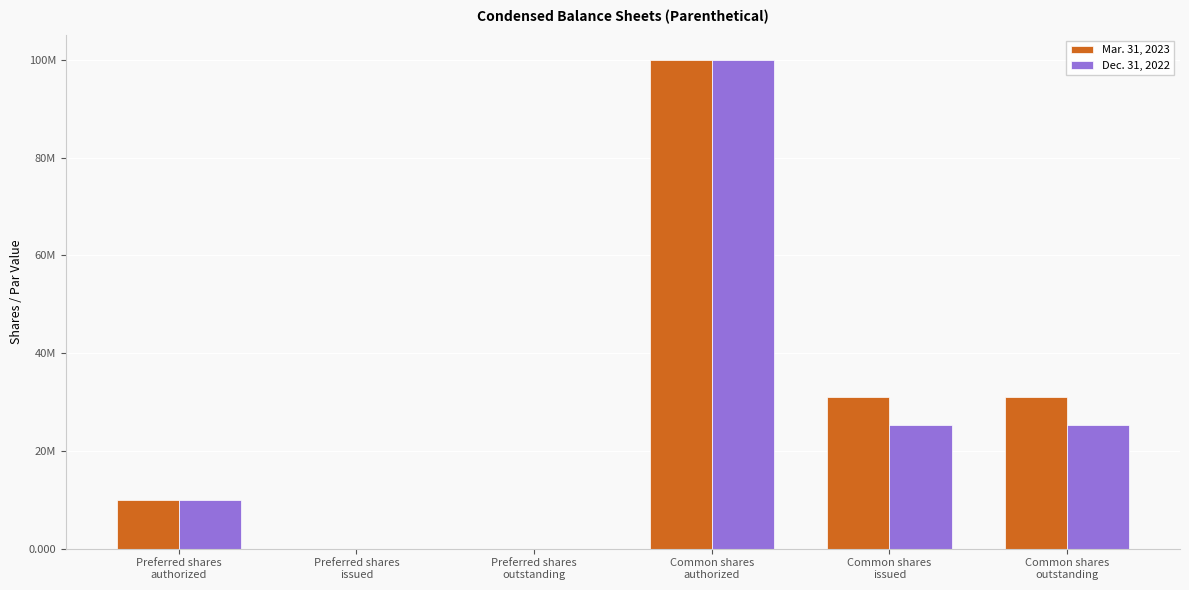

Where is Mar. 31, 2023 nearest to the value 50000000?

Common shares
issued